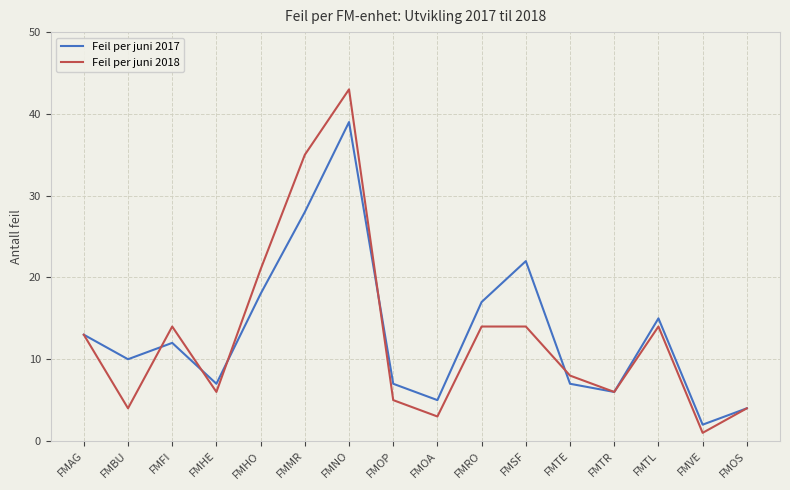

What is the difference between the maximum and minimum values in the Feil per juni 2018 series?

42